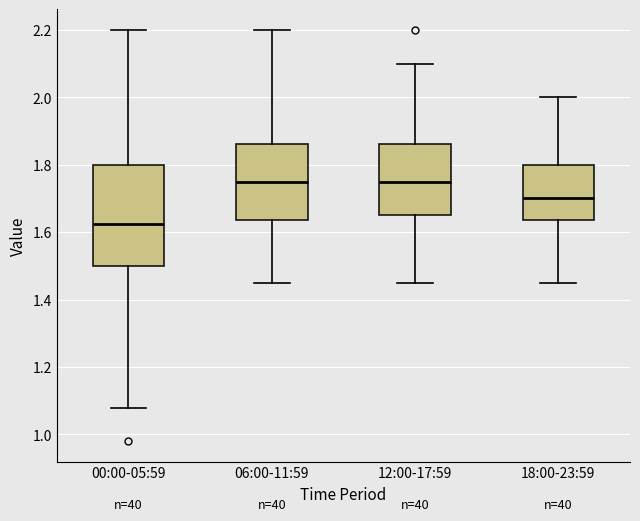

Which box is the tallest, from its lower edge to its upper edge?

00:00-05:59